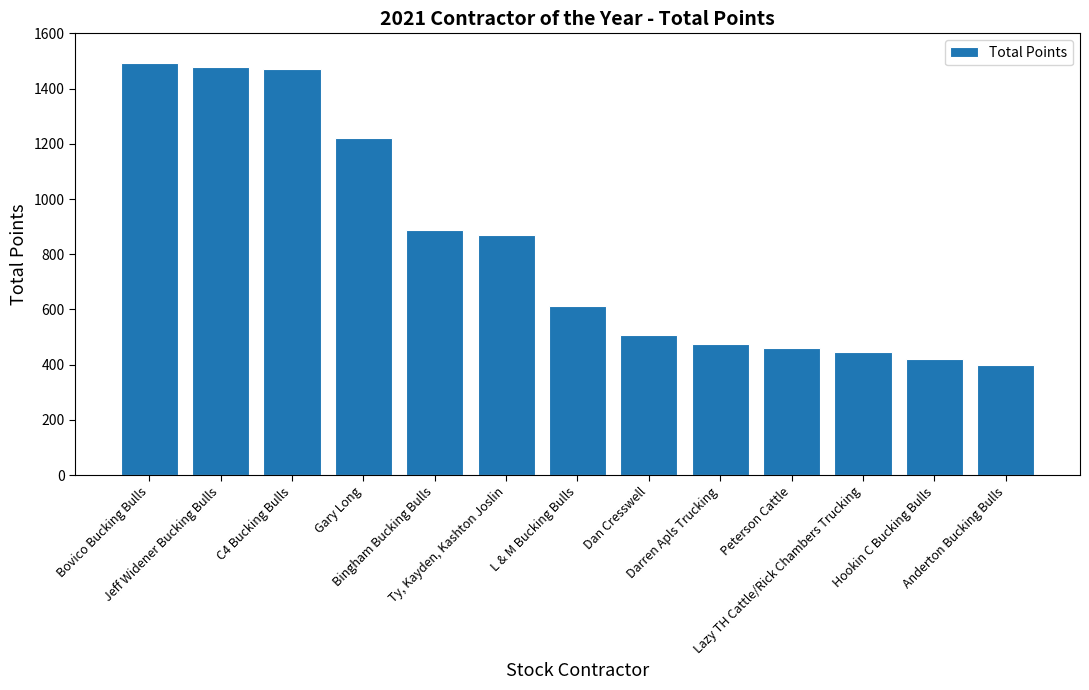

What is the value of the 7th bar from the left?

612.0